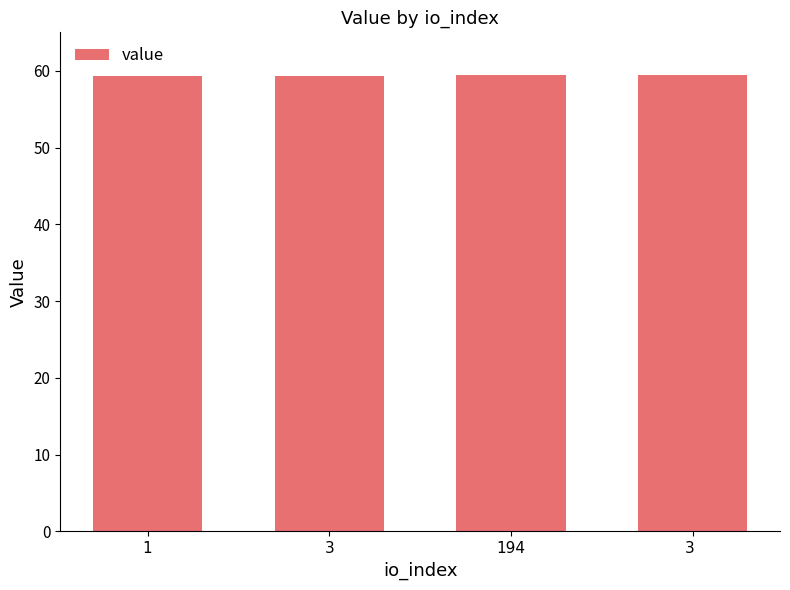

The chart shows a value of 59.4 at 3. True or false?

True